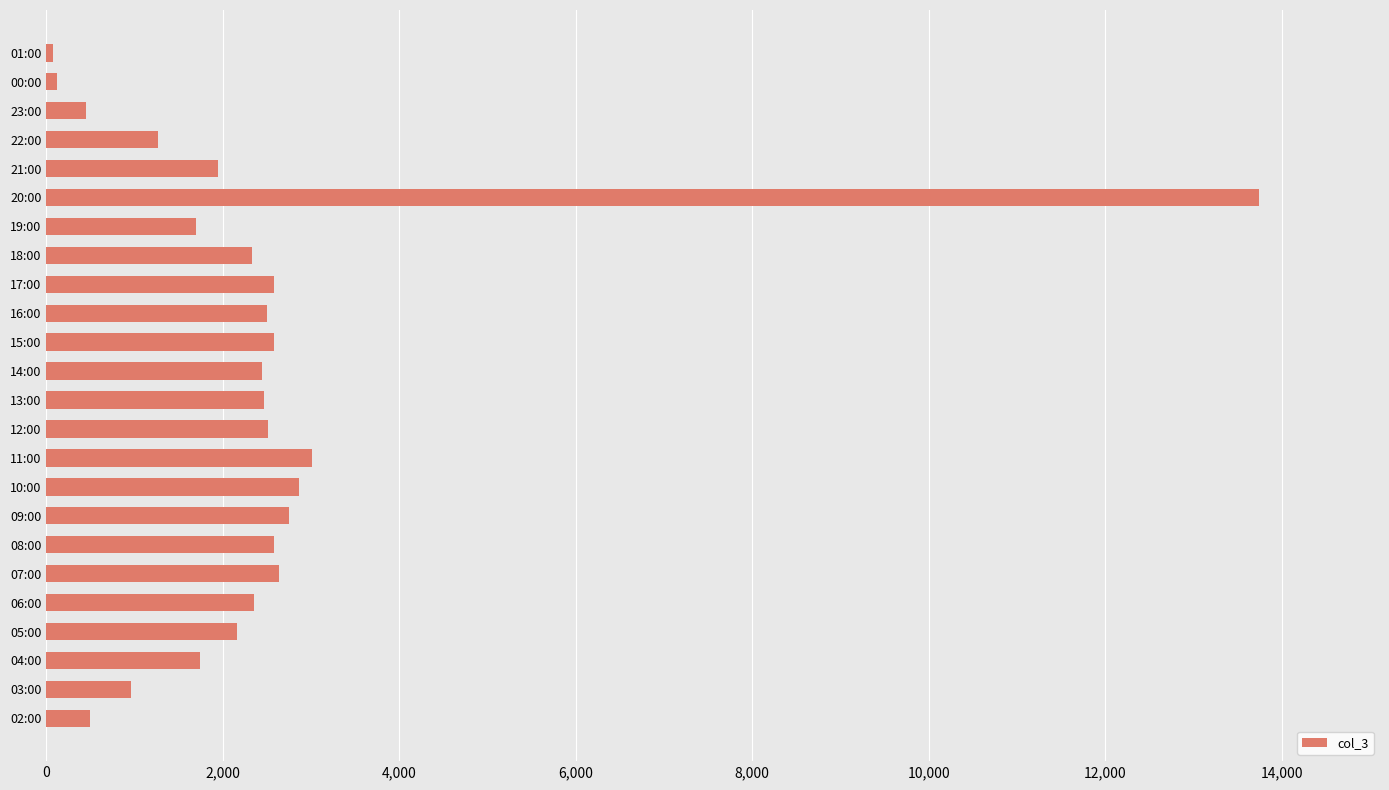

The value at 22:00 is 1263. True or false?

True